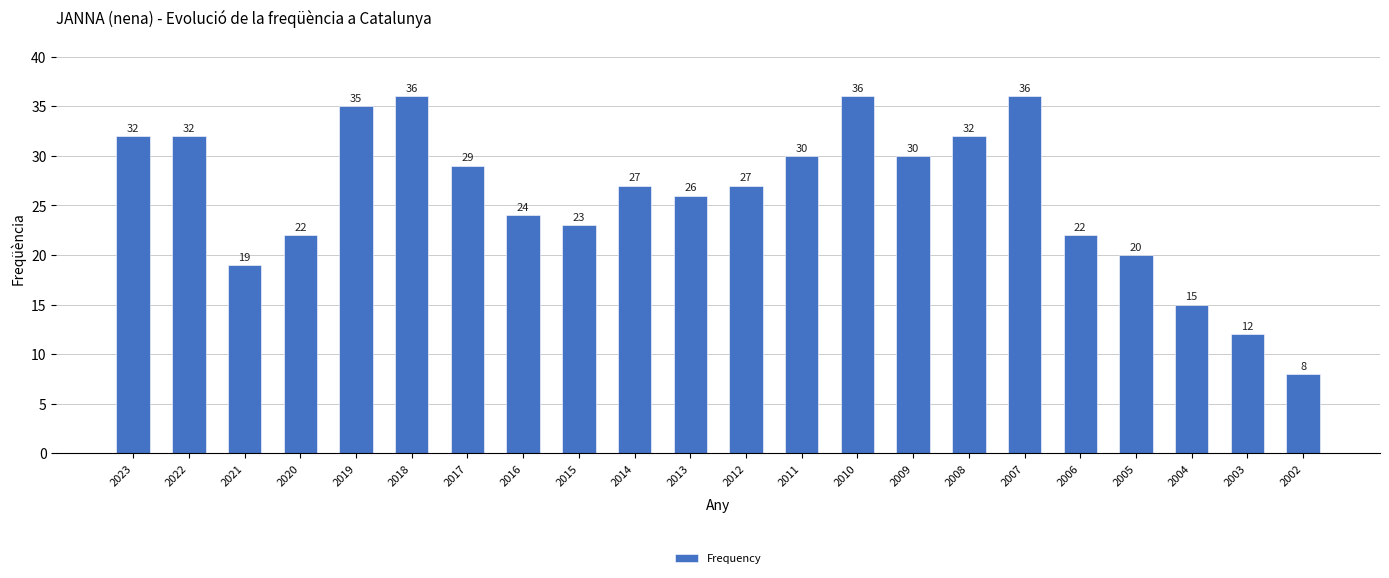

Reading left to right, transcribe all the data shown in this chart.

2023=32	2022=32	2021=19	2020=22	2019=35	2018=36	2017=29	2016=24	2015=23	2014=27	2013=26	2012=27	2011=30	2010=36	2009=30	2008=32	2007=36	2006=22	2005=20	2004=15	2003=12	2002=8